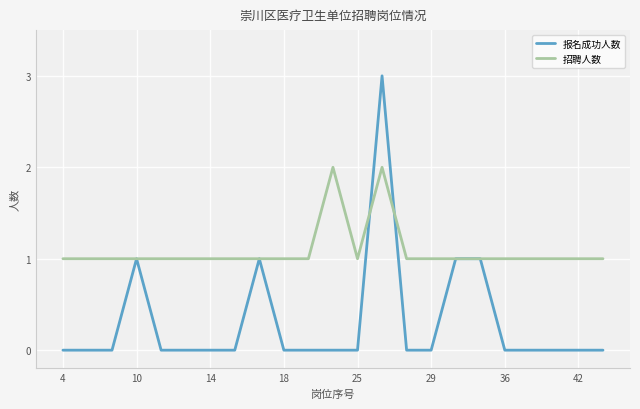

Which series has the largest total across all categories?

招聘人数